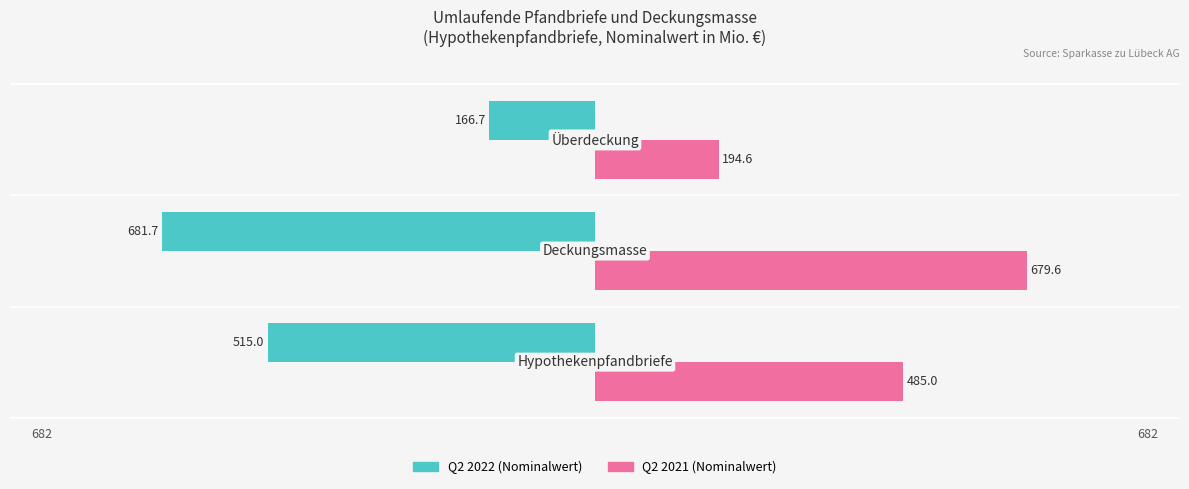

What is the minimum value shown in the chart?

-681.7